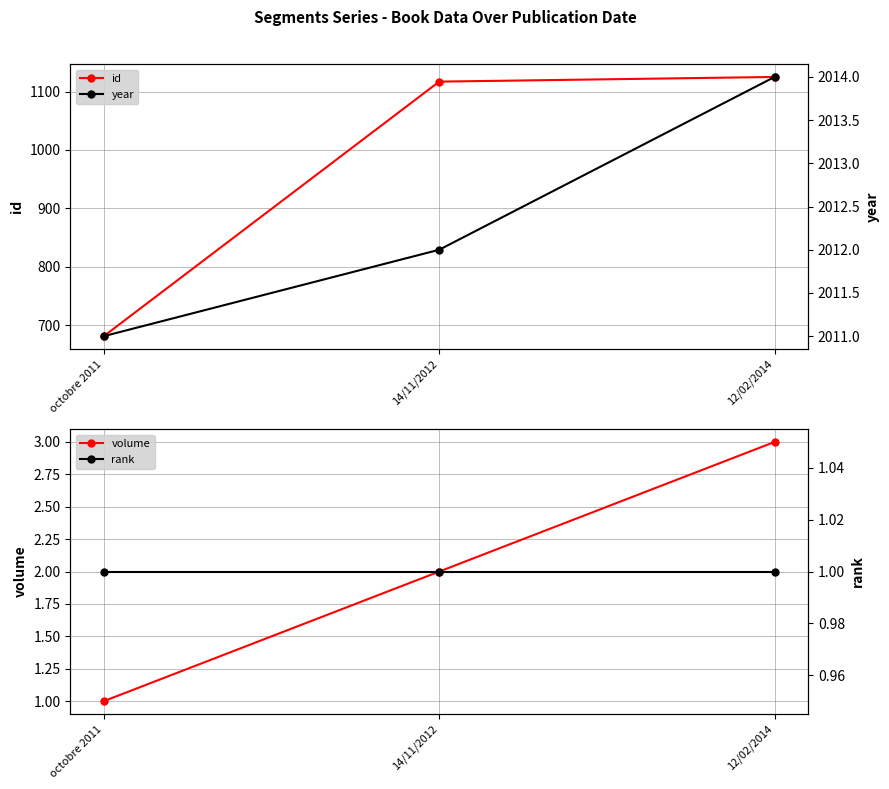

Reading left to right, transcribe all the data shown in this chart.

id: 681	1117	1125
volume: 1	2	3
year: 2011	2012	2014
rank: 1	1	1